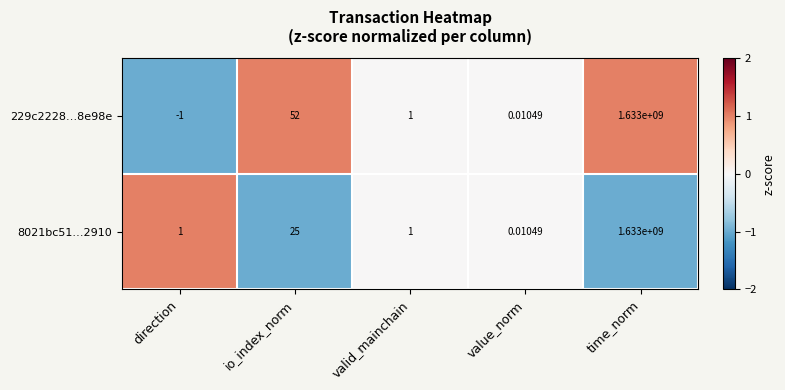

At which category is the sum across all series the highest?

time_norm